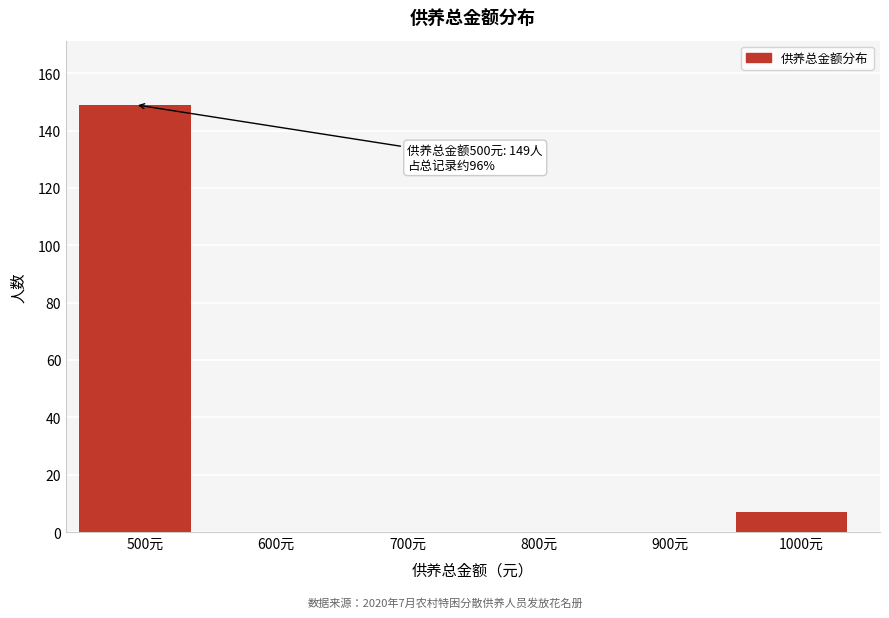

Reading left to right, transcribe all the data shown in this chart.

500元=149	600元=0	700元=0	800元=0	900元=0	1000元=7